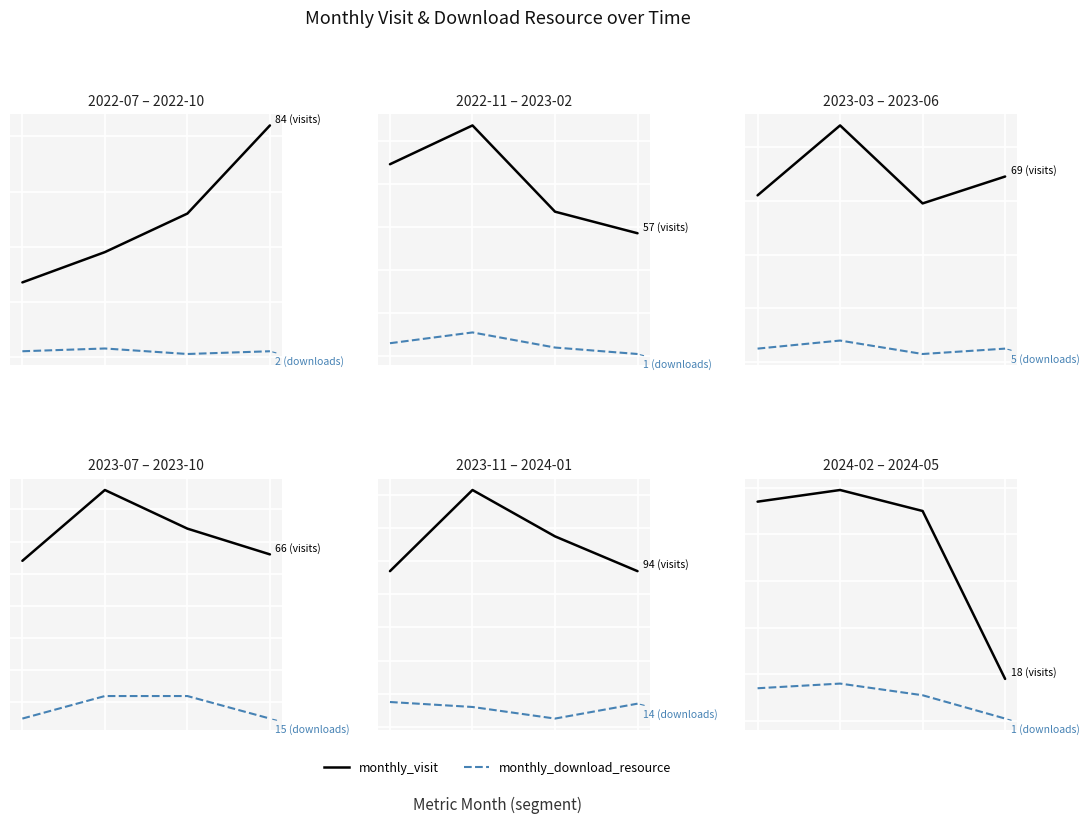

How many lines are shown in the chart?

2